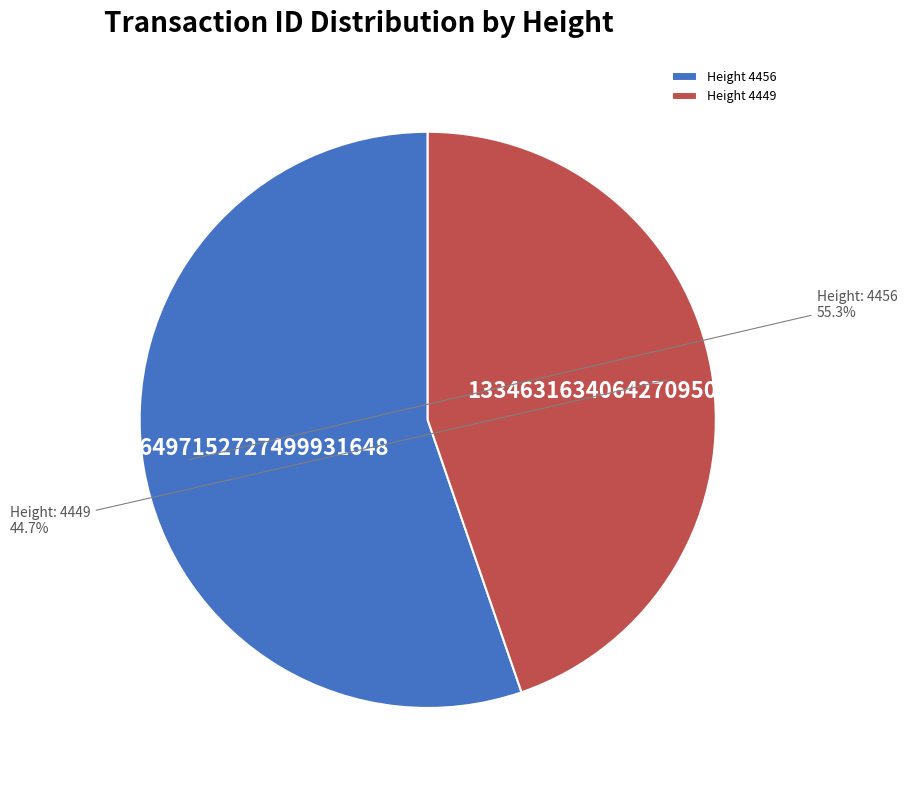

How many slices are in this pie chart?

2